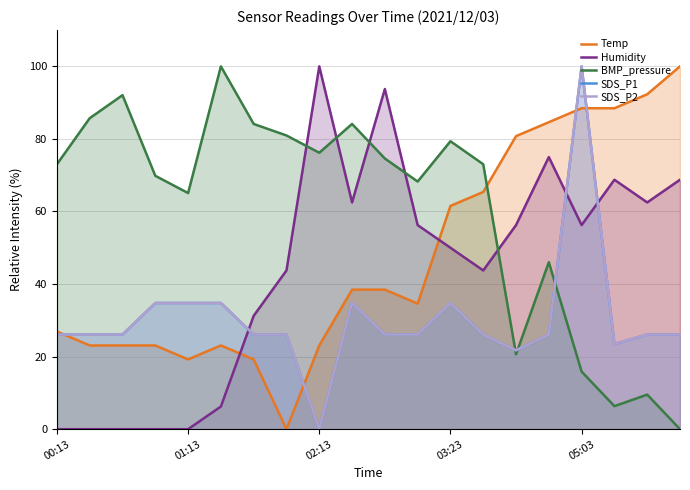

How many values in the Temp series are below 38?

10